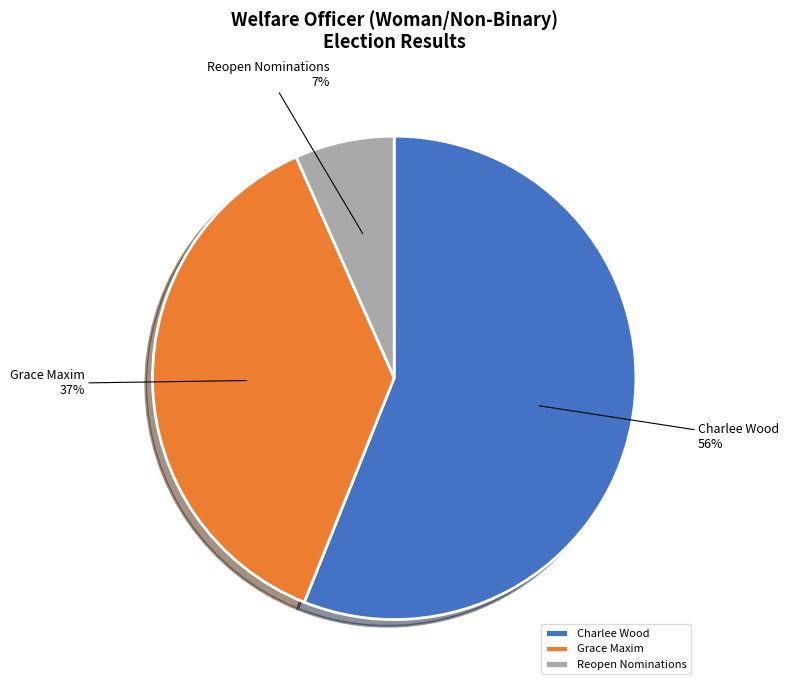

To the nearest percent, what portion does Charlee Wood represent?

56%